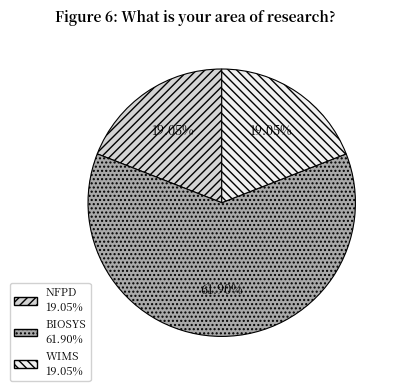

Does any single category account for the majority?

Yes